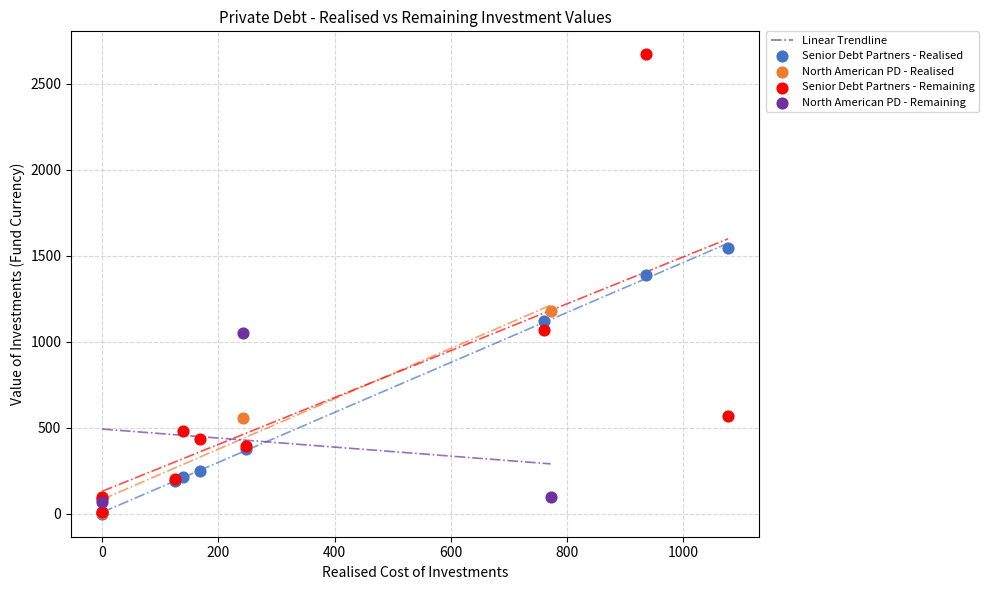

Which series reaches the maximum Y coordinate?

Senior Debt Partners - Remaining